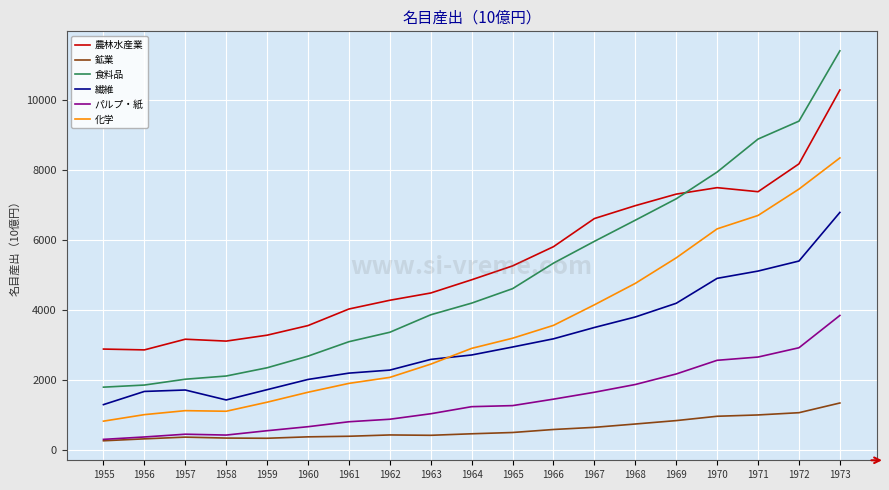

What are all the series names shown in the legend?

農林水産業, 鉱業, 食料品, 繊維, パルプ・紙, 化学